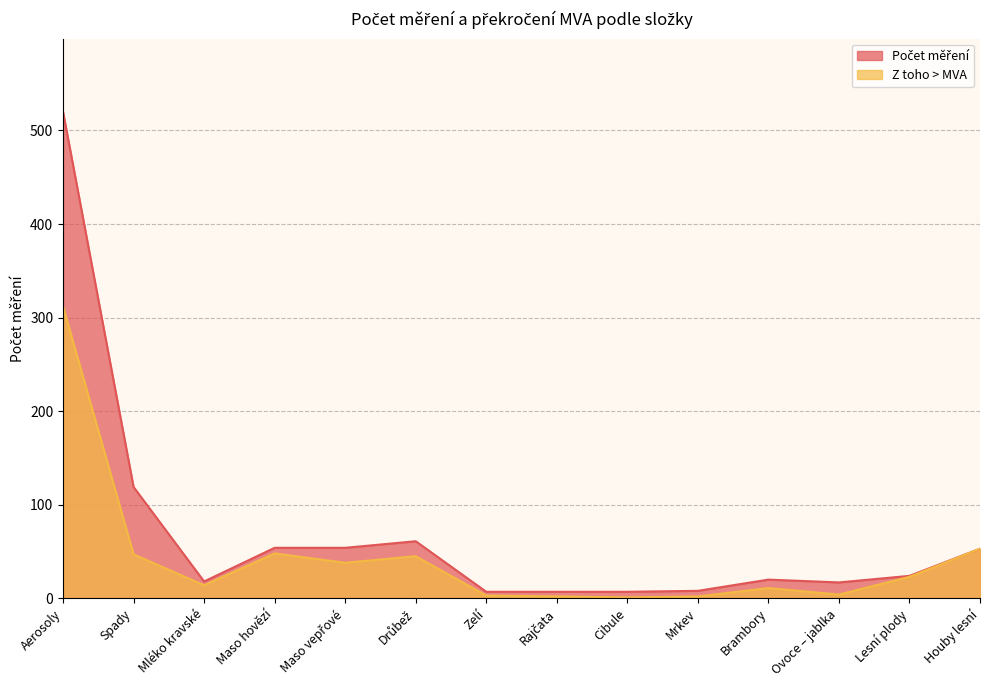

Is it true that Z toho > MVA equals 45 at Drůbež?

True